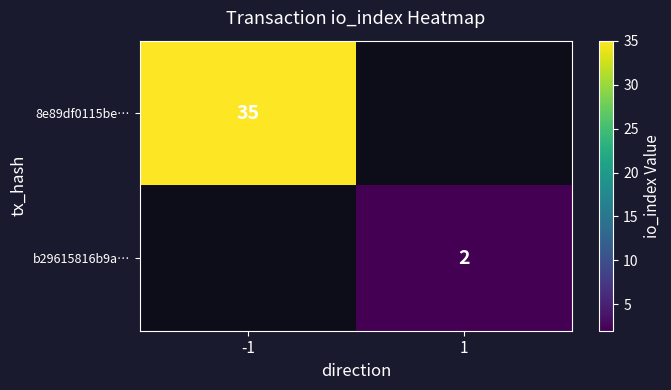

Which has a higher value, 1 or -1?

-1